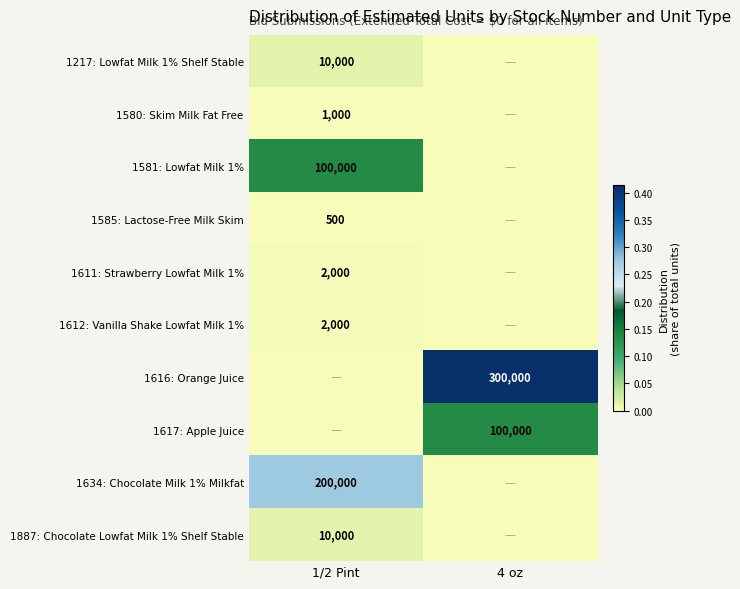

True or false: 1585: Lactose-Free Milk Skim has a value of 156 at 1/2 Pint.

False